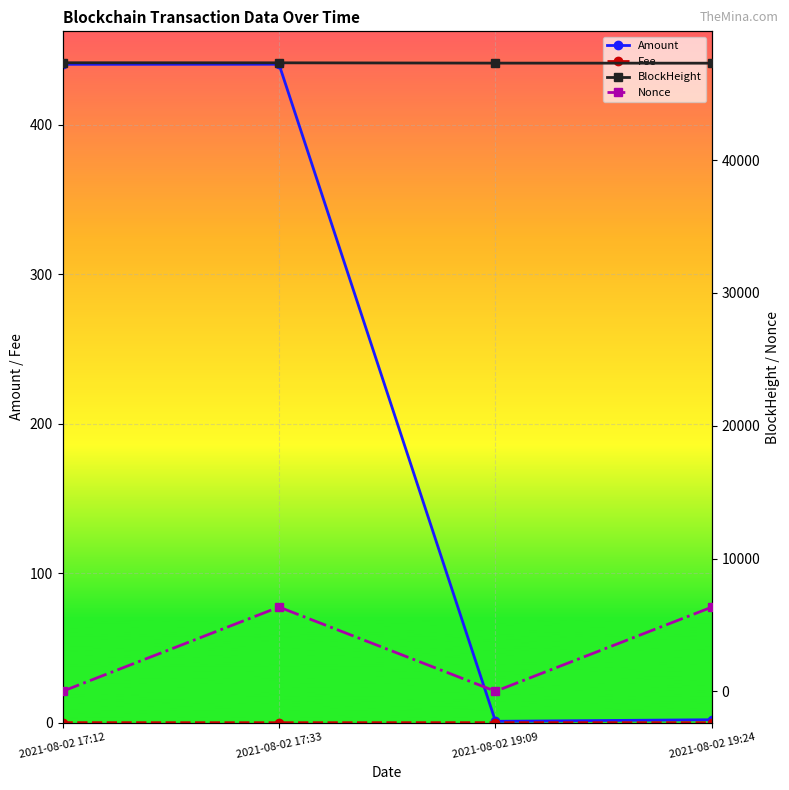

What is the difference between the second highest and minimum values in the Nonce series?

6344.0